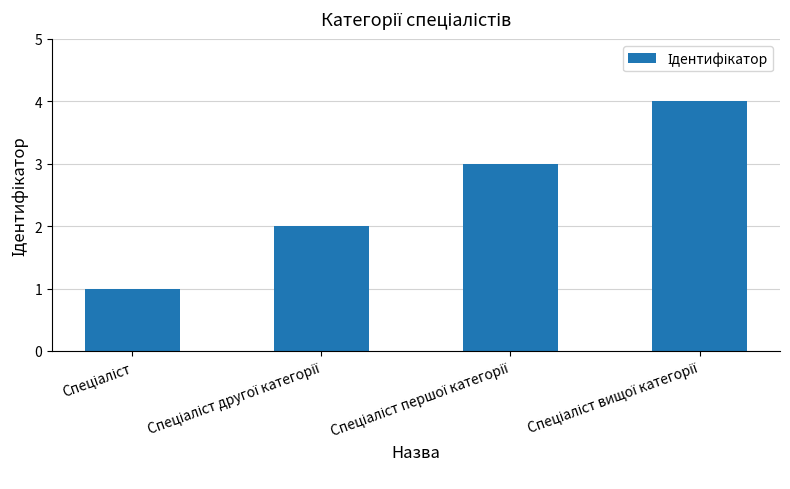

What is the maximum value shown in the chart?

4